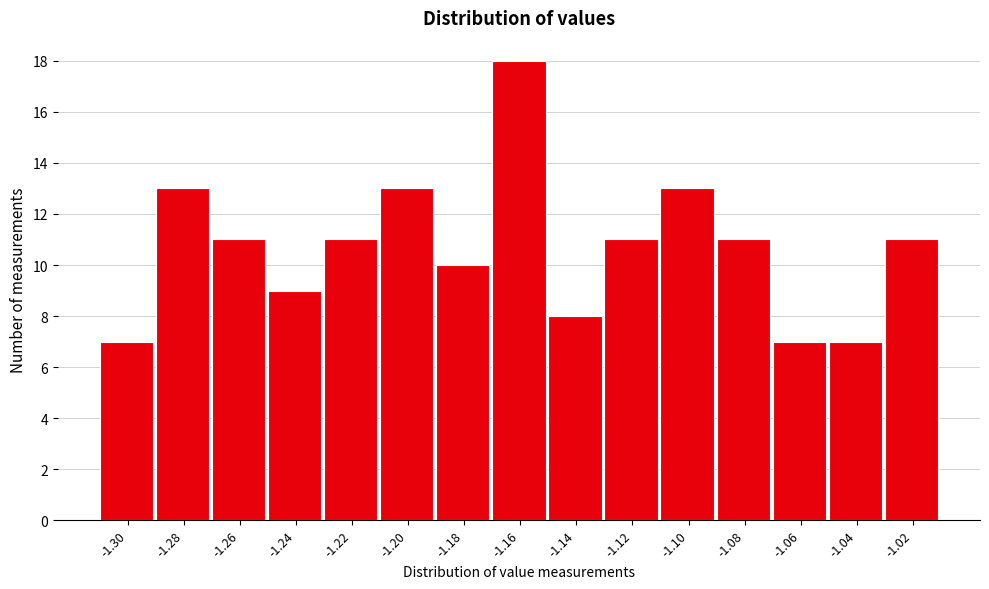

Reading left to right, what are all the values shown in this chart?

-1.30=7	-1.28=13	-1.26=11	-1.24=9	-1.22=11	-1.20=13	-1.18=10	-1.16=18	-1.14=8	-1.12=11	-1.10=13	-1.08=11	-1.06=7	-1.04=7	-1.02=11